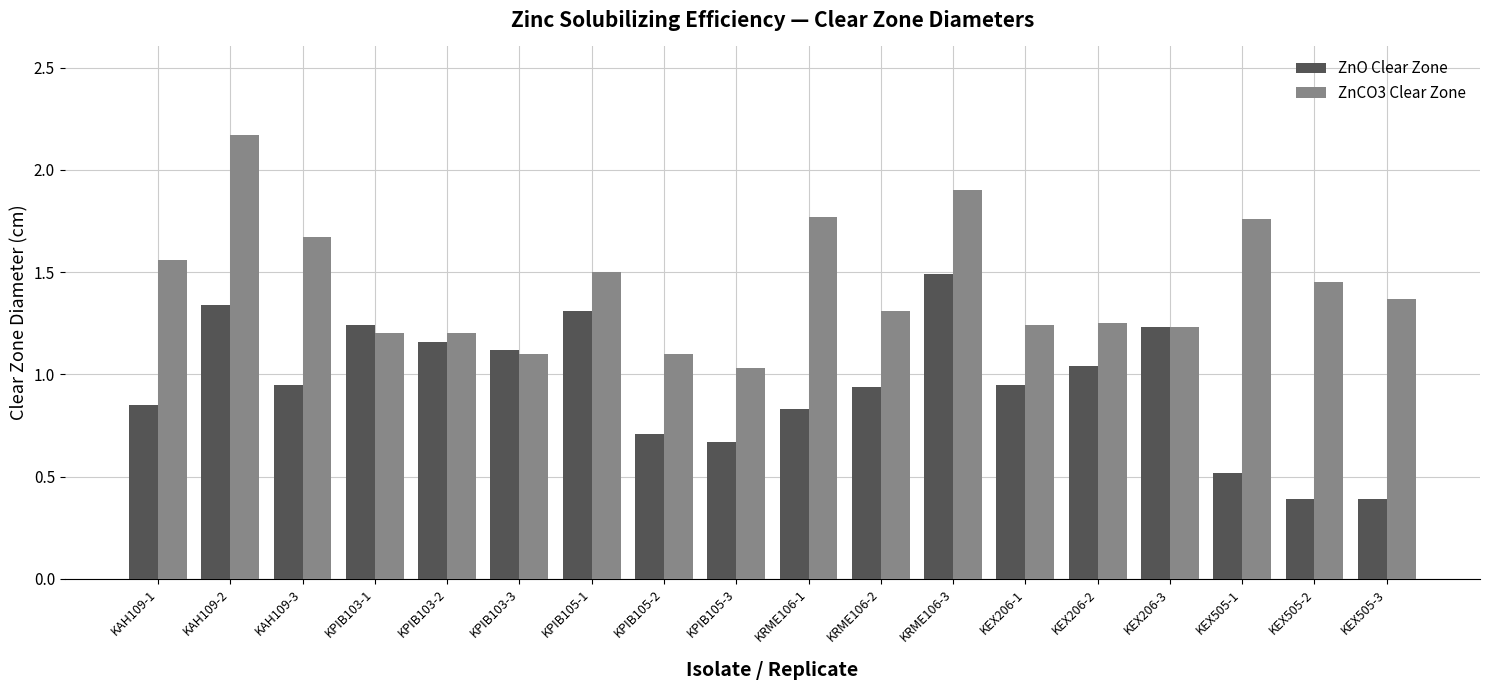

What are all the series names shown in the legend?

ZnO Clear Zone, ZnCO3 Clear Zone